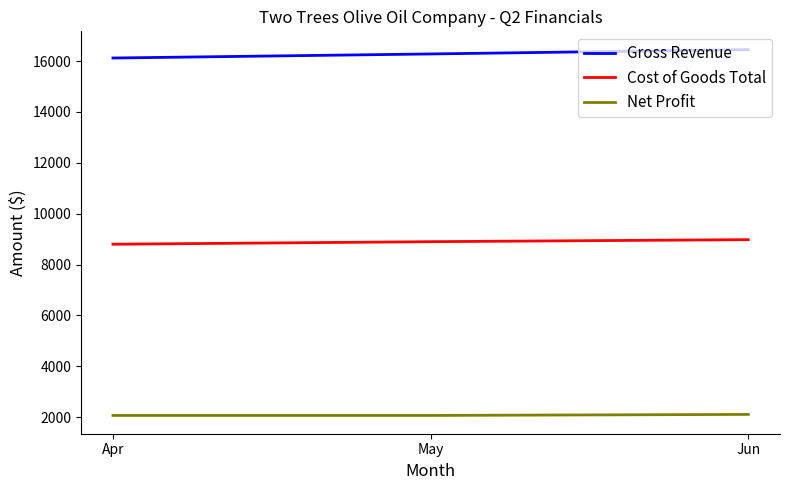

What is the smallest value displayed?

2070